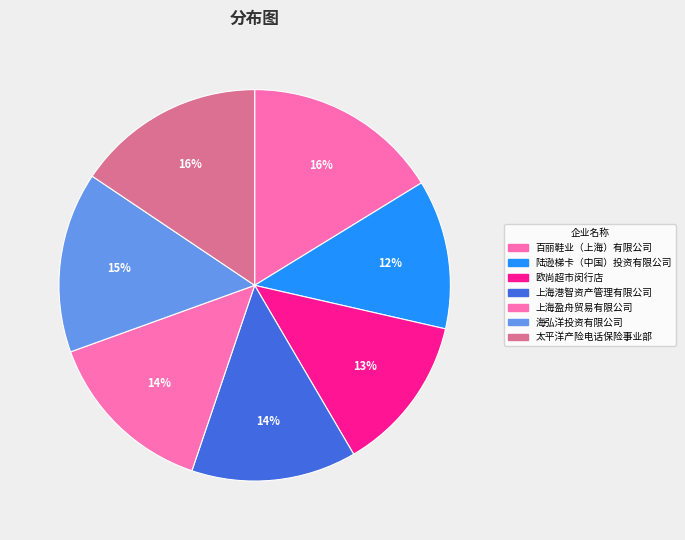

Between 上海盈舟贸易有限公司 and 太平洋产险电话保险事业部, which is larger?

太平洋产险电话保险事业部